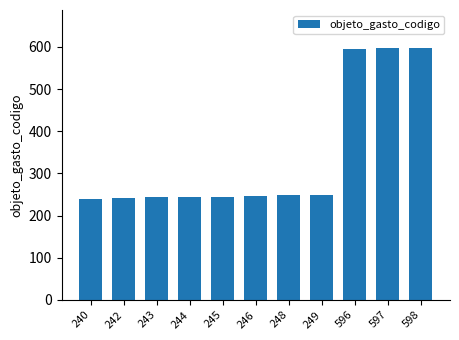

At which label is the value closest to 419?

249